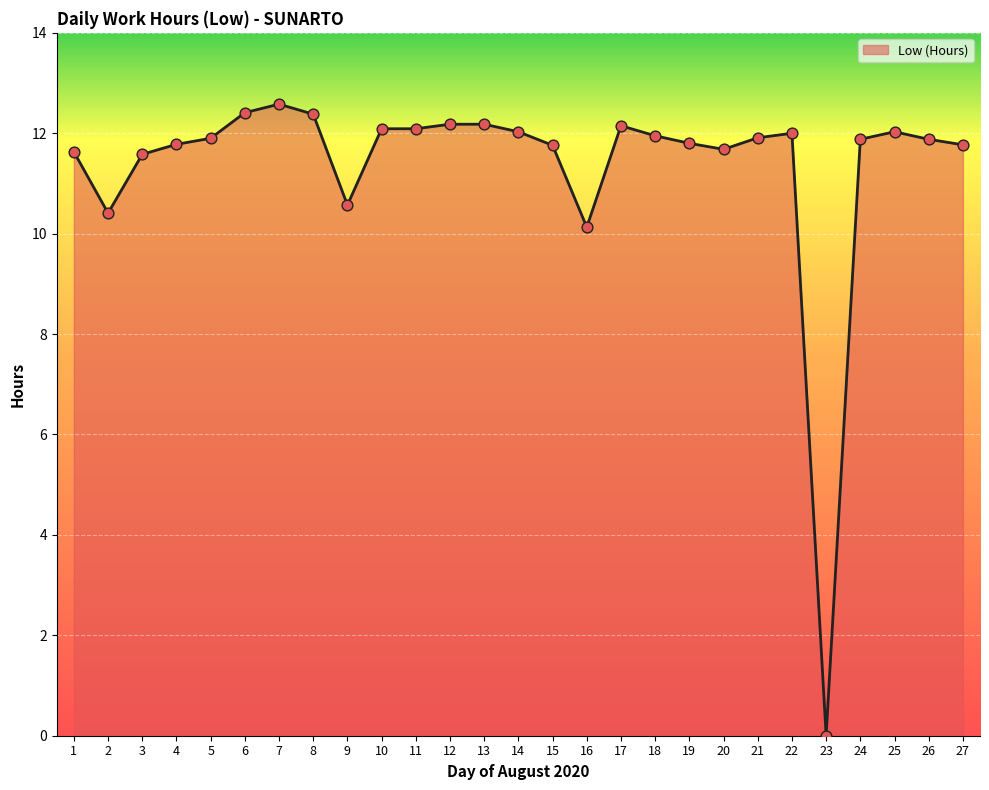

What is the ratio of the value at 2 to the value at 13?

0.9